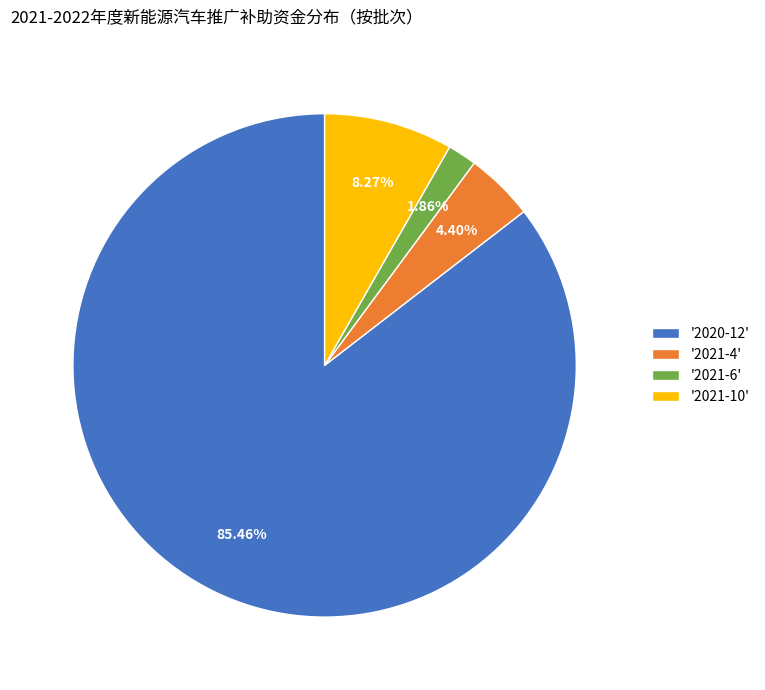

Which slice is the smallest?

'2021-6'